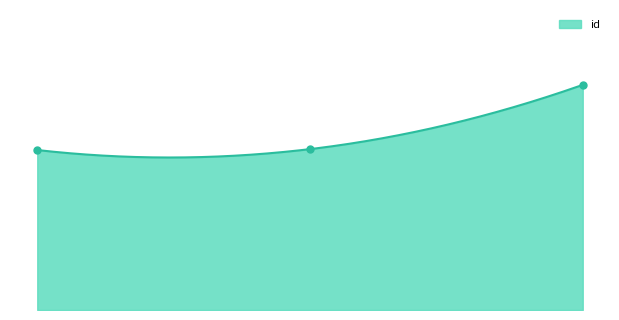

What is the minimum value shown in the chart?

15997